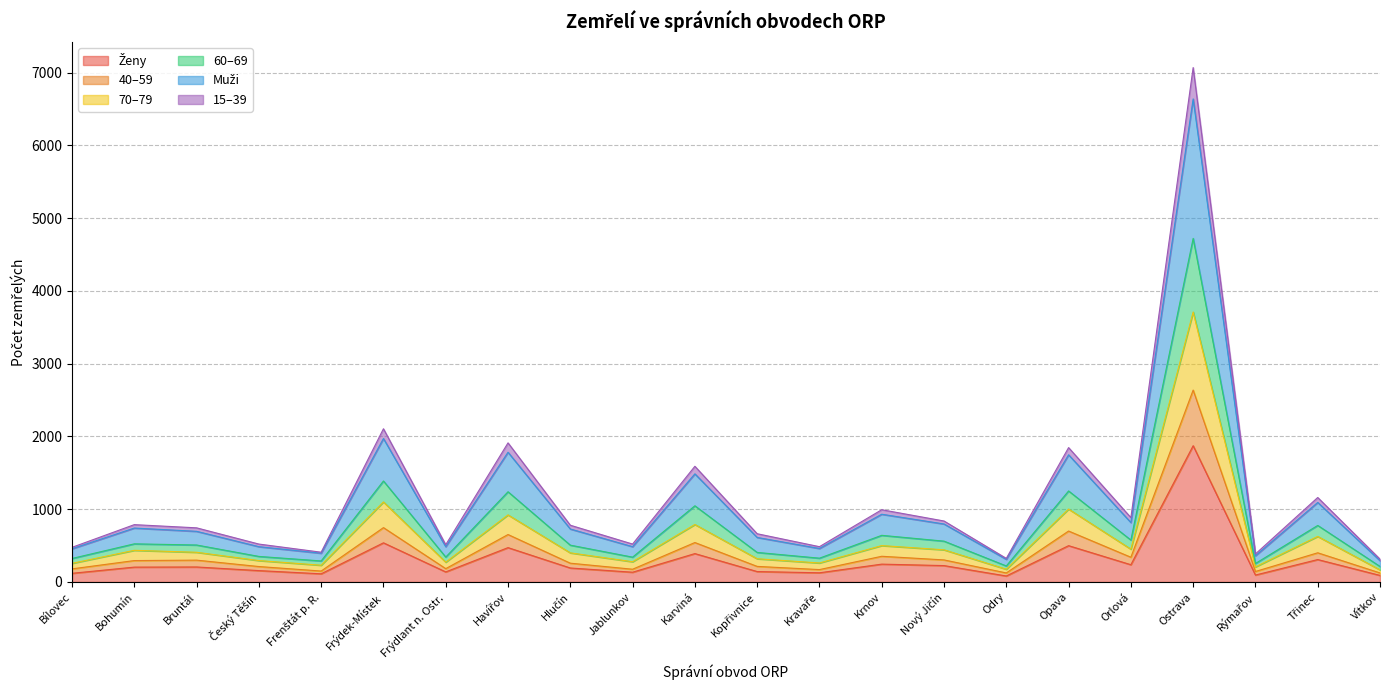

The 60–69 series shows 673 at Frenštát p. R.. True or false?

False